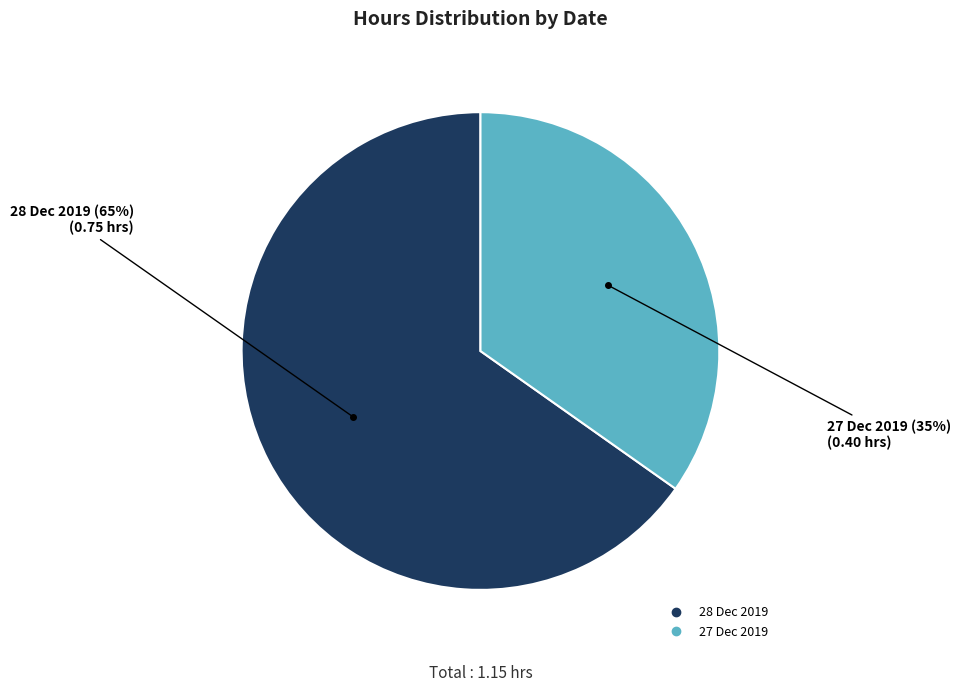

How many slices are in this pie chart?

2